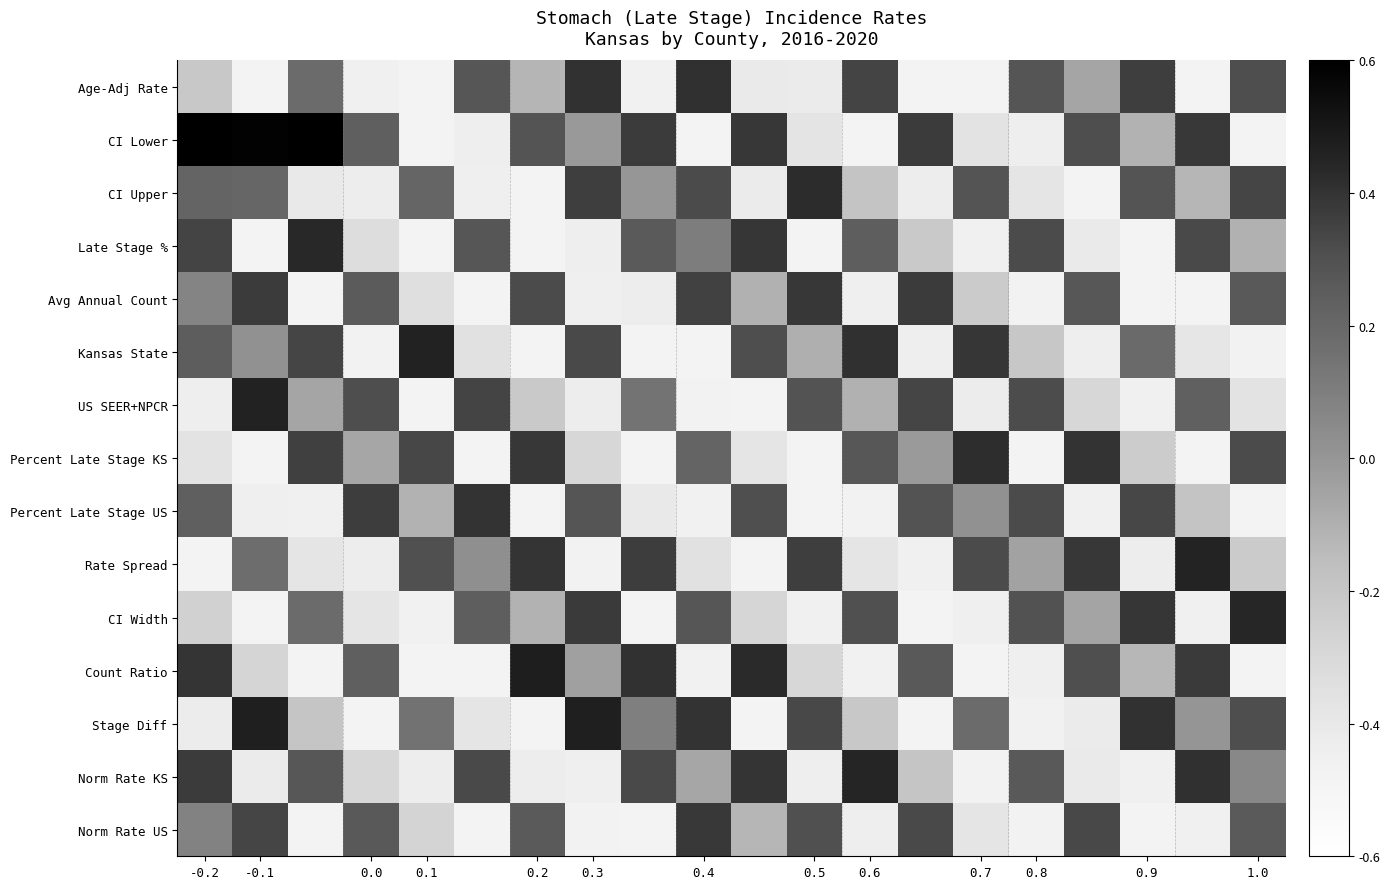

How many data points does each series have?

20